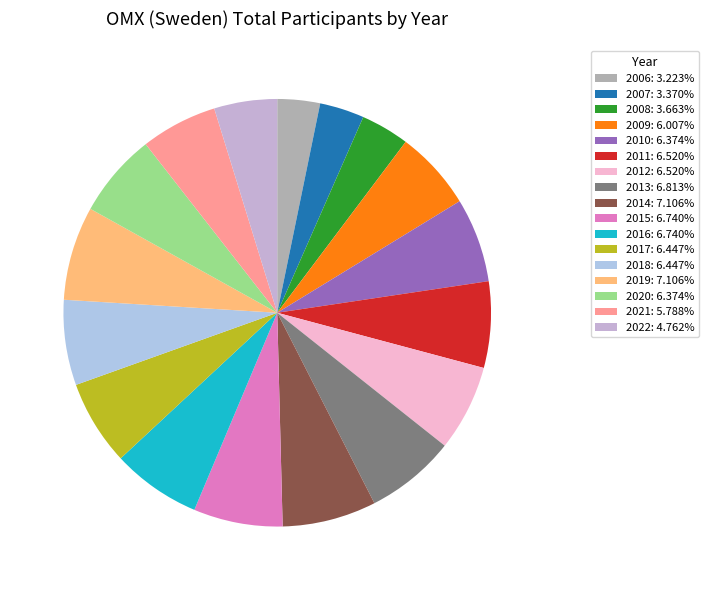

Count the number of slices in the pie.

17